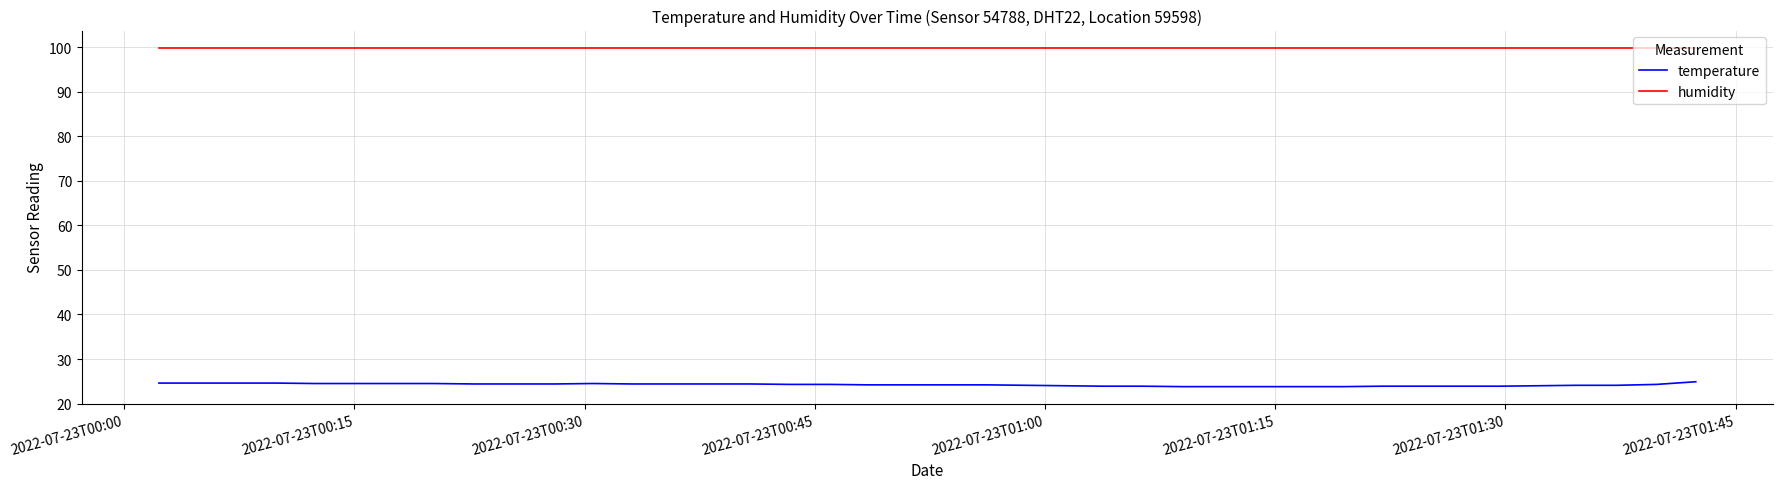

Which series has the widest spread of values?

temperature